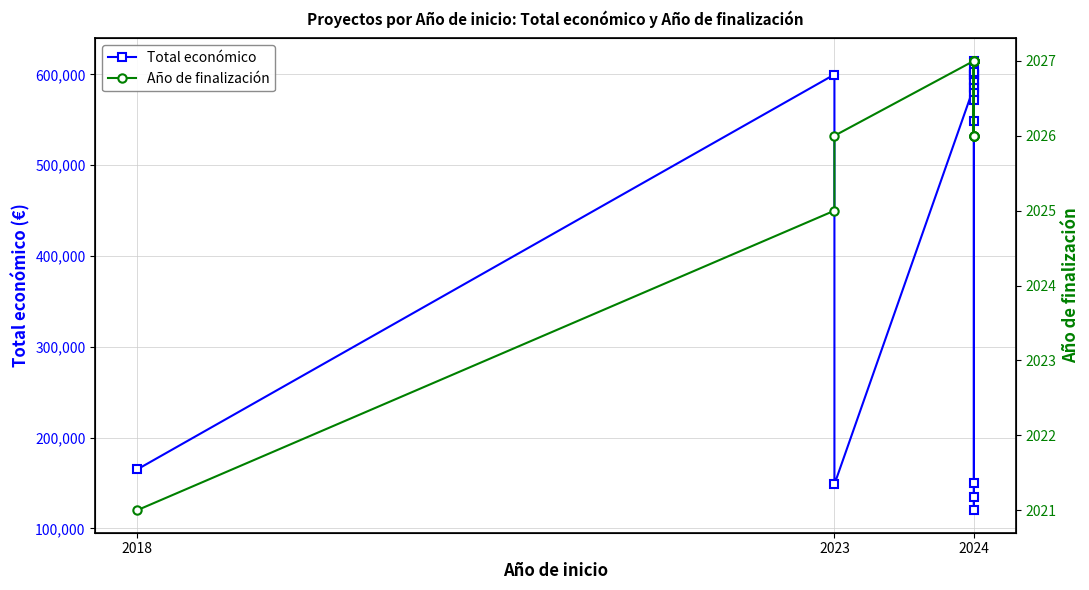

Does the chart have visible grid lines?

Yes